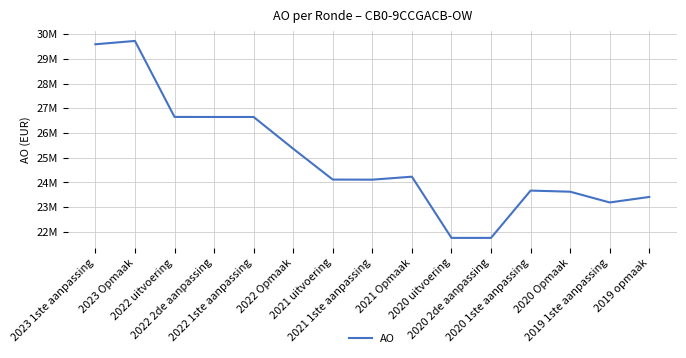

True or false: the data has more than 2 interior local peaks.

True